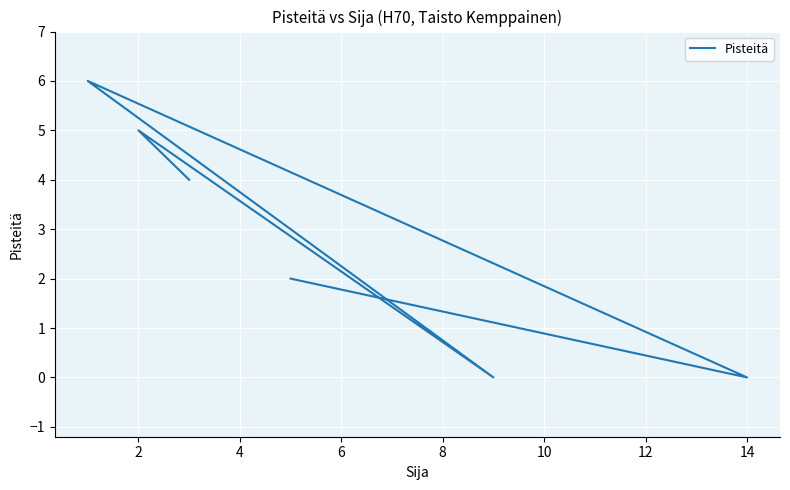

Reading left to right, transcribe all the data shown in this chart.

2	0	6	0	5	4